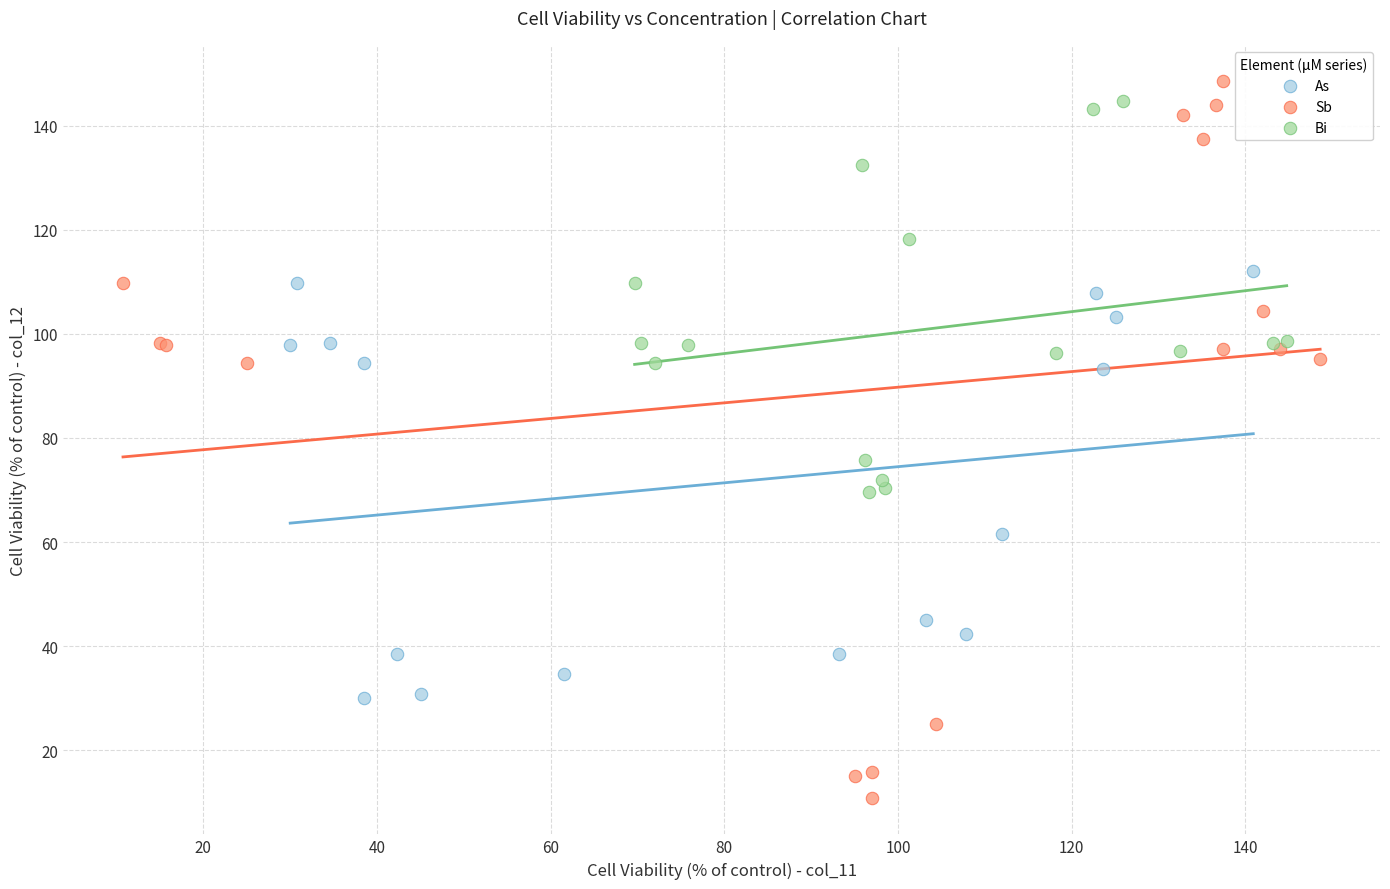

Which series reaches the maximum Y coordinate?

Sb